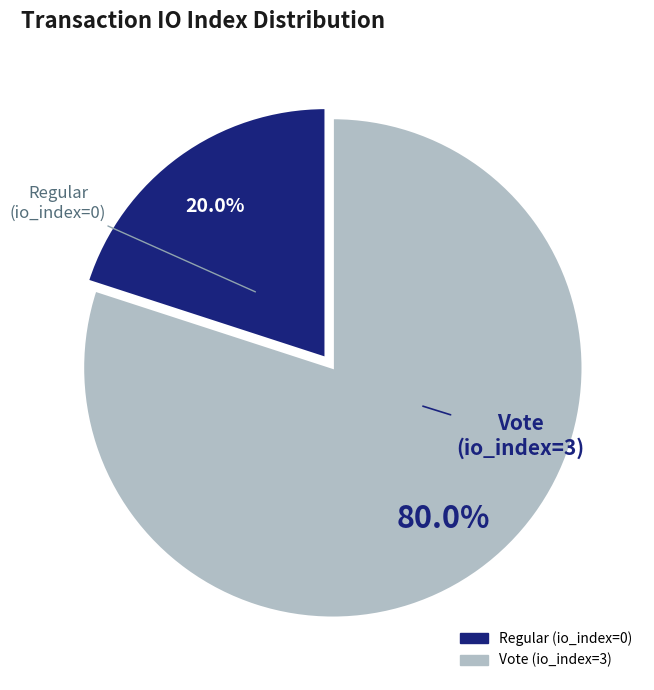

To the nearest percent, what is the difference between the largest and smallest slice percentages?

60%